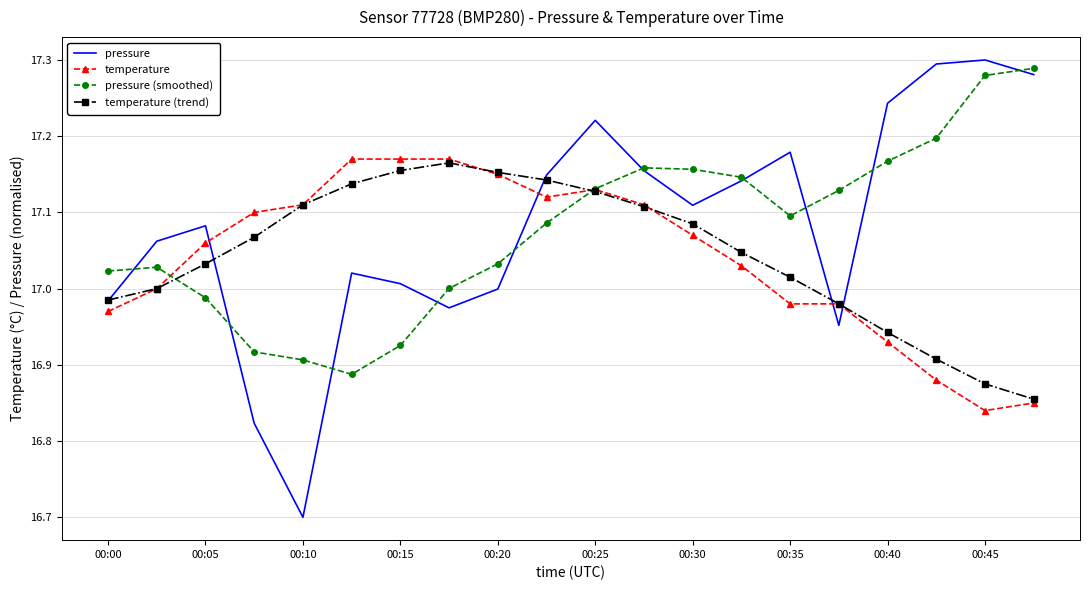

Which series ends up on top after the final intersection of temperature and pressure?

pressure